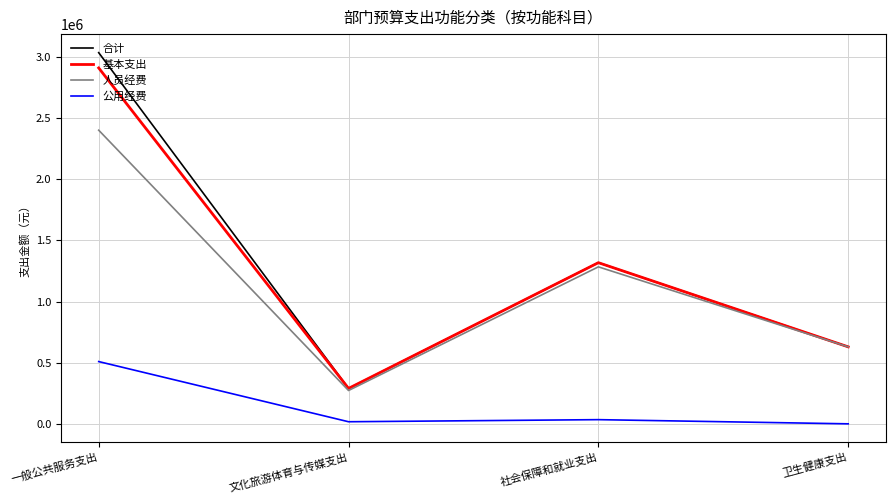

True or false: 基本支出 and 公用经费 cross at least once.

False